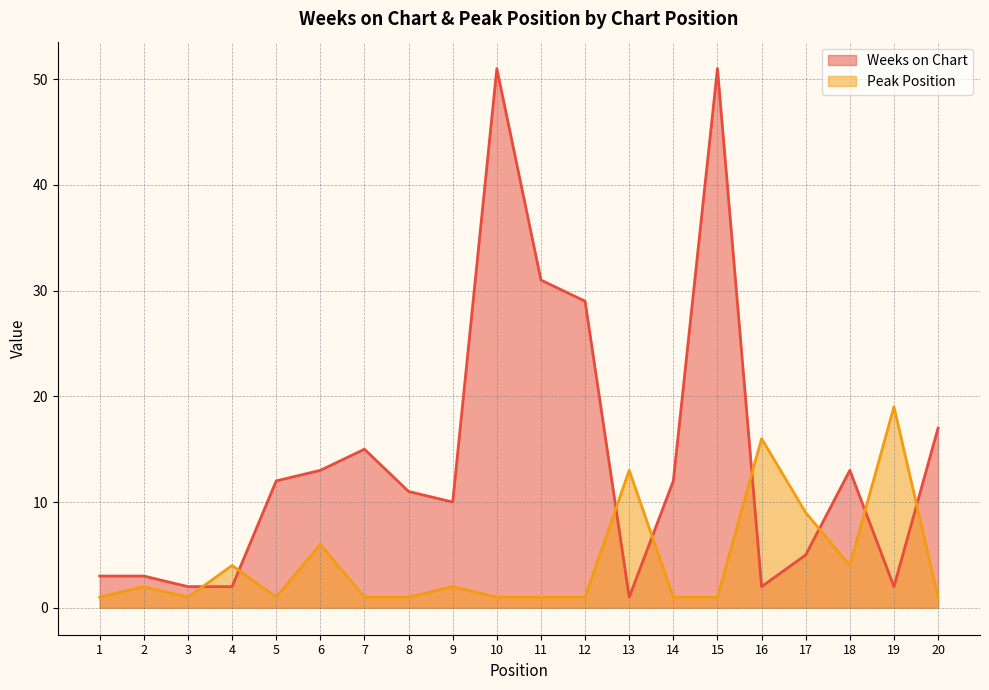

How many times do Peak Position and Weeks on Chart cross each other?

8